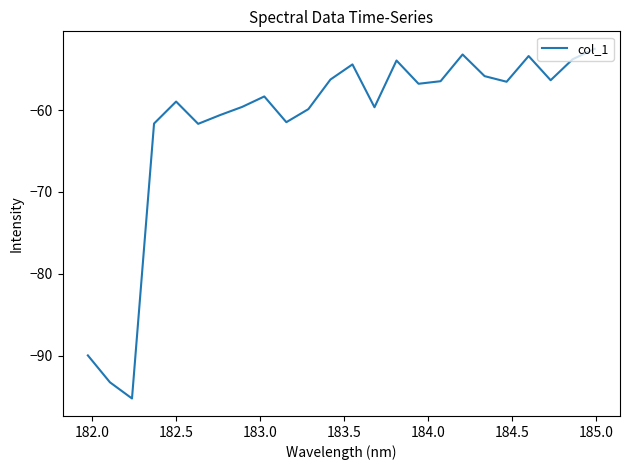

What is the maximum value shown in the chart?

-52.5